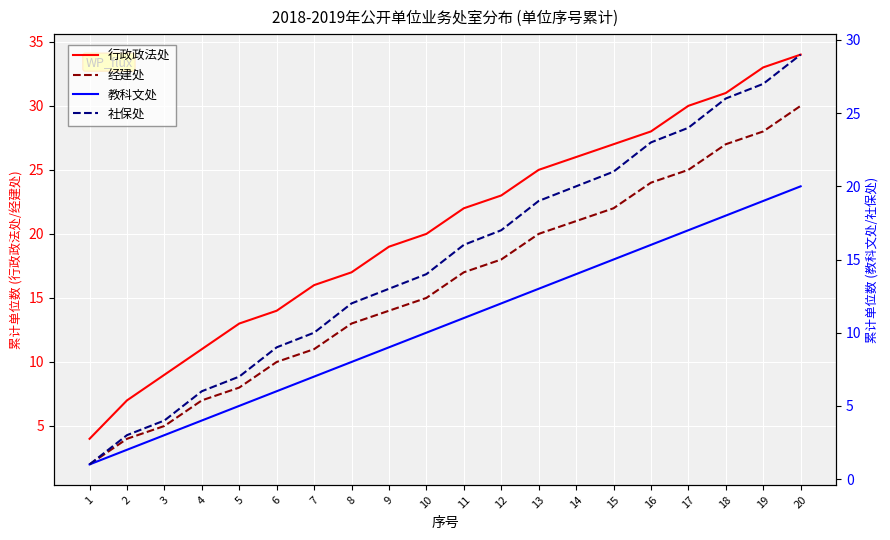

What is the difference between the highest and lowest values at 5?

8